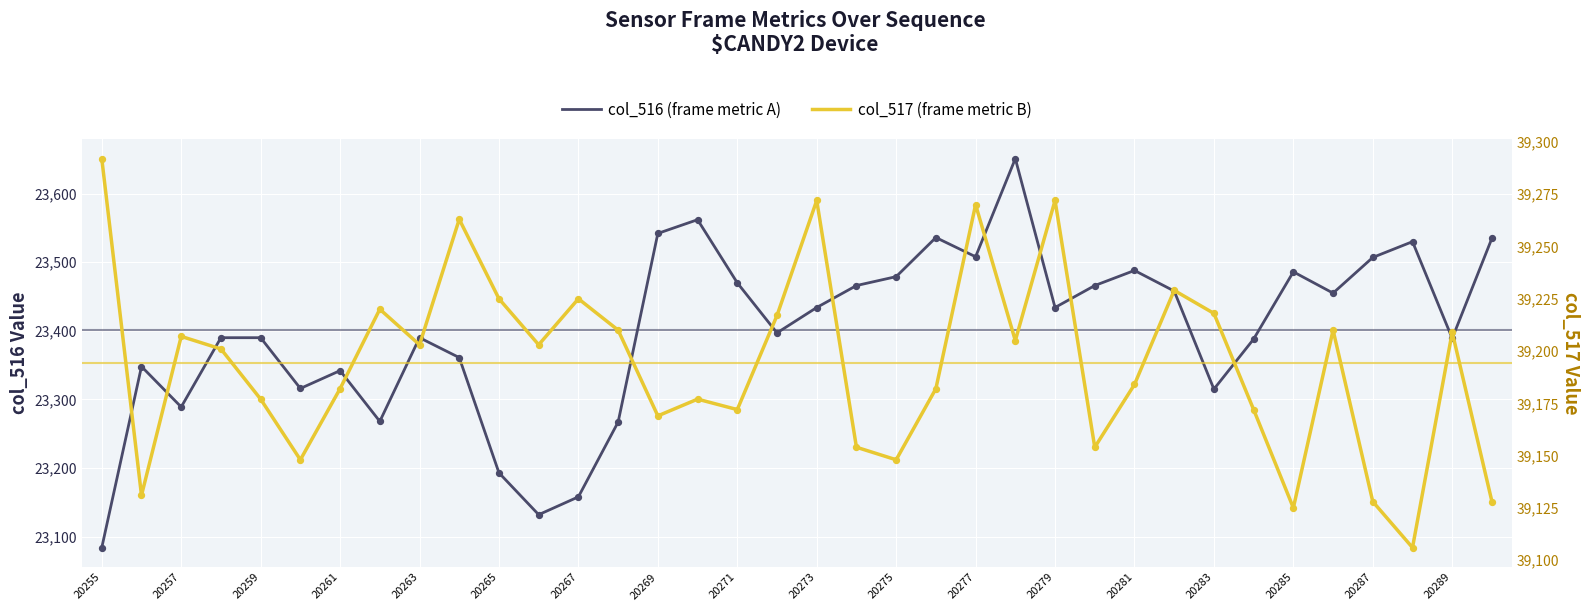

Which series has the widest spread of Y values?

col_516 (frame metric A)